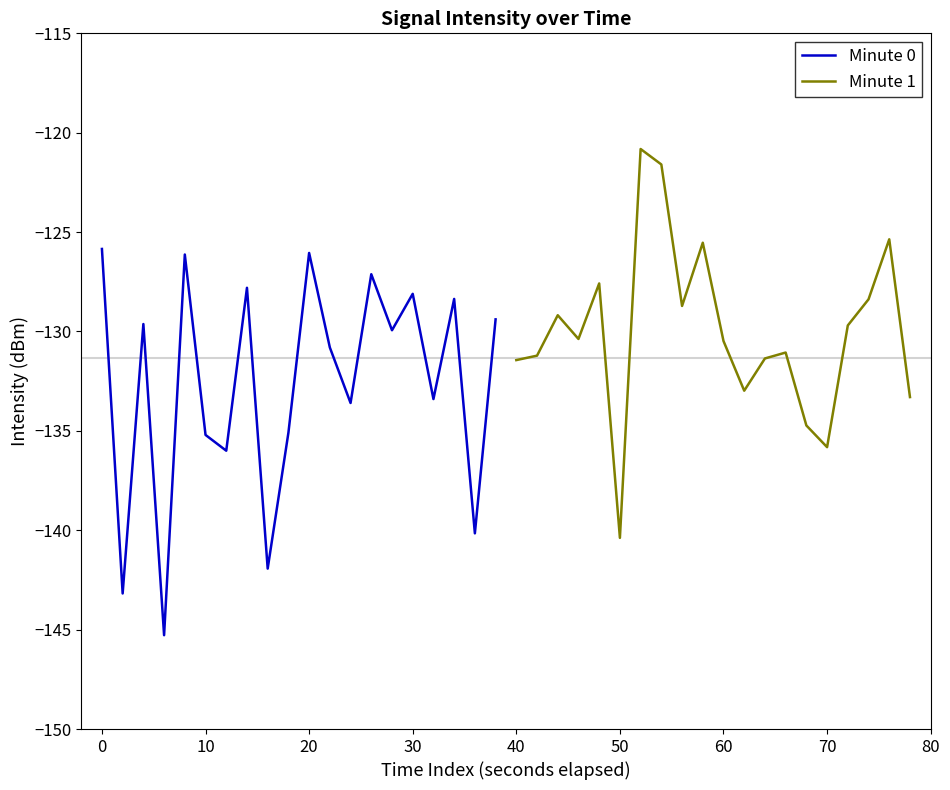

List the series in order of their overall mean, lowest first.

Minute 0, Minute 1